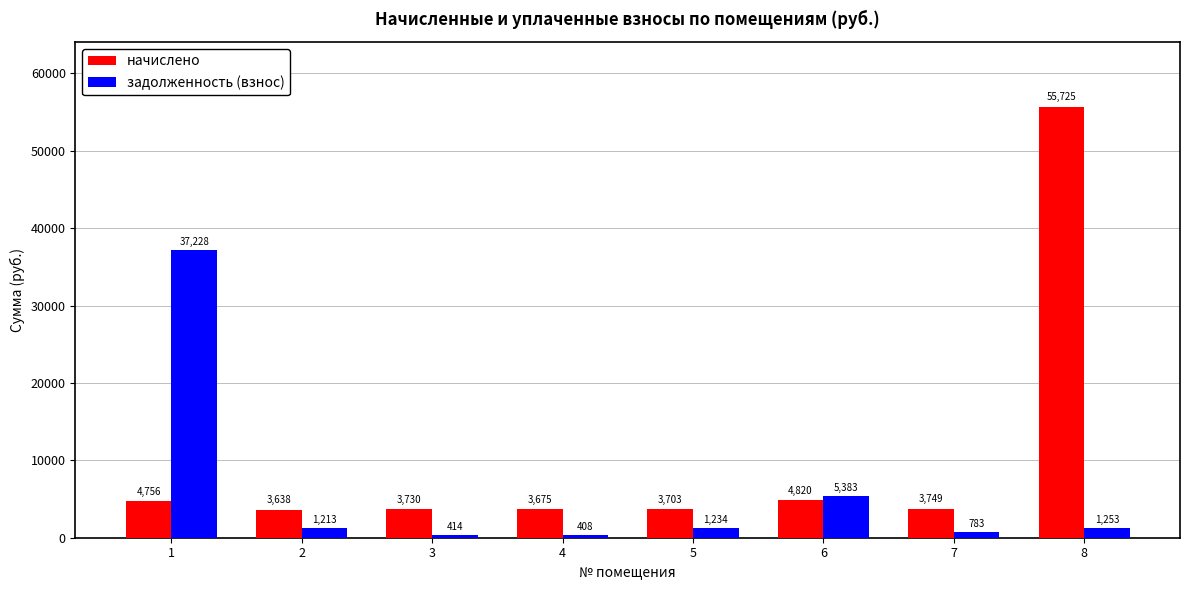

What is the difference between the задолженность (взнос) values at 8 and 6?

4129.8